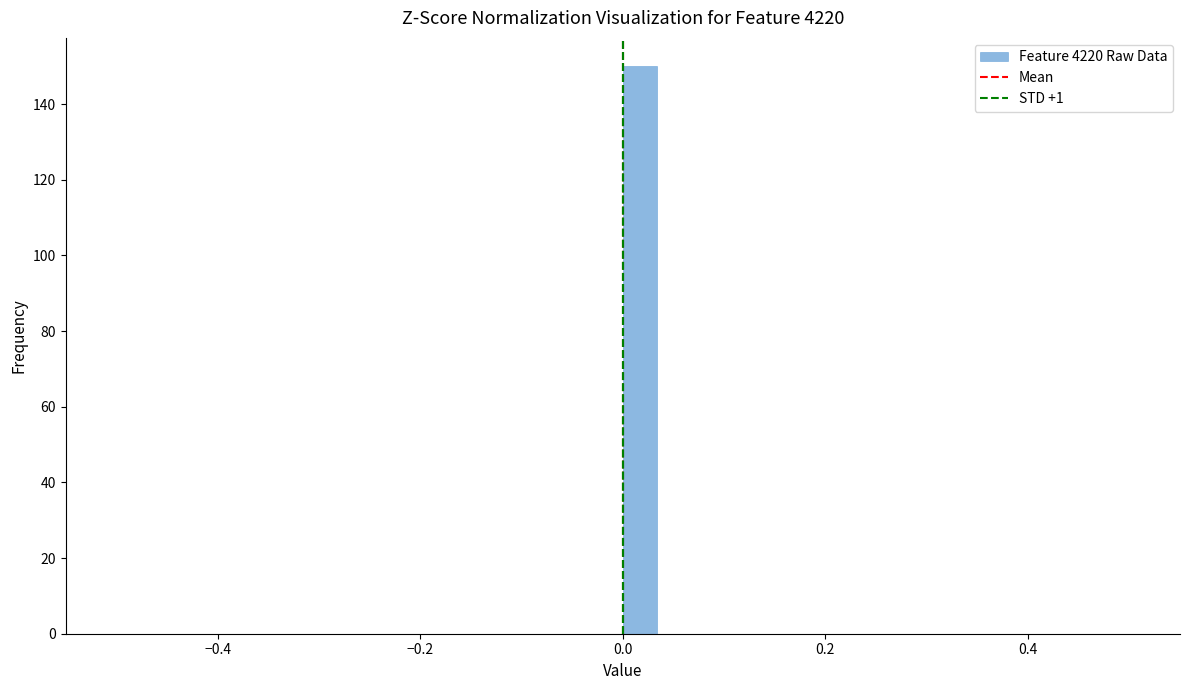

Around what value on the x-axis is the tallest bar? Give the approximate position of its centre, as read against the axis.

0.02